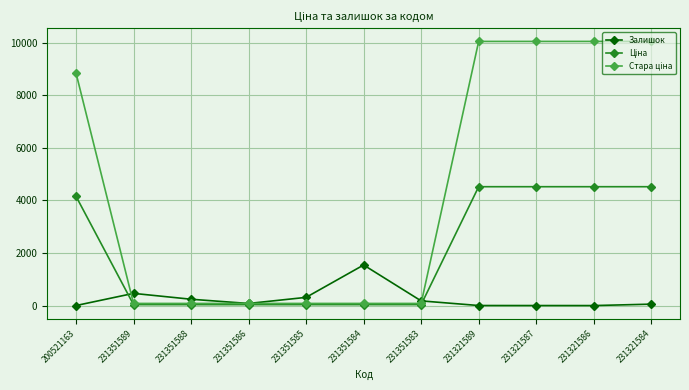

True or false: Залишок has a value of 81.0 at 231351586.

True